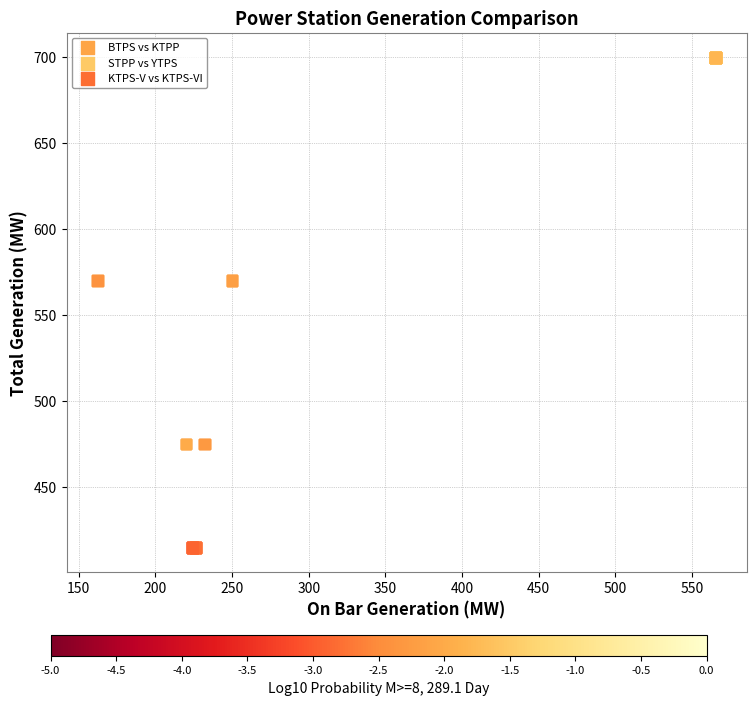

Which series contains the highest Y value?

STPP vs YTPS